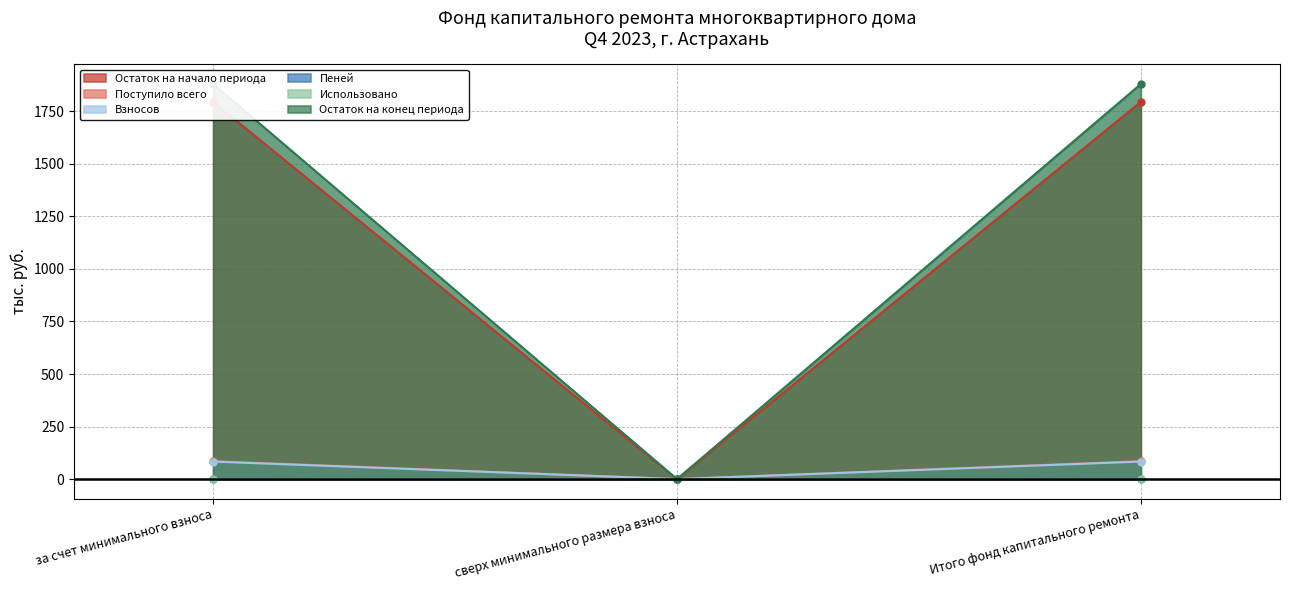

What is the value of the Пеней point at the 3rd from the left?

1.9